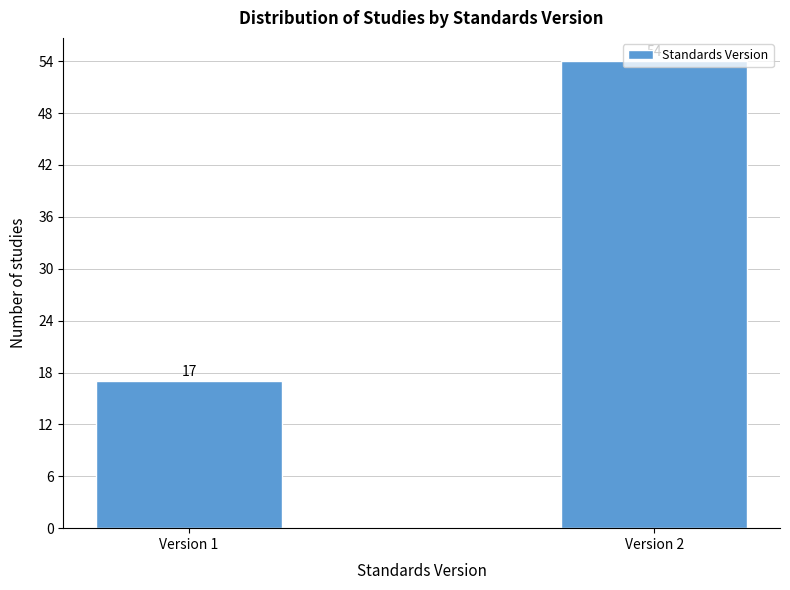

Between Version 2 and Version 1, which is larger?

Version 2